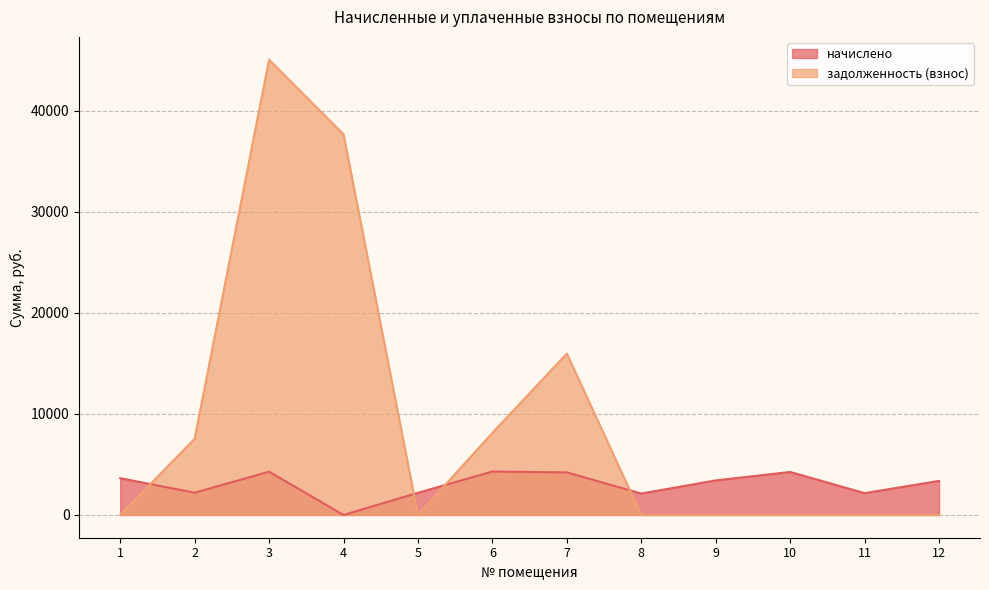

The chart shows a value of 63986.8 at 3. True or false?

False